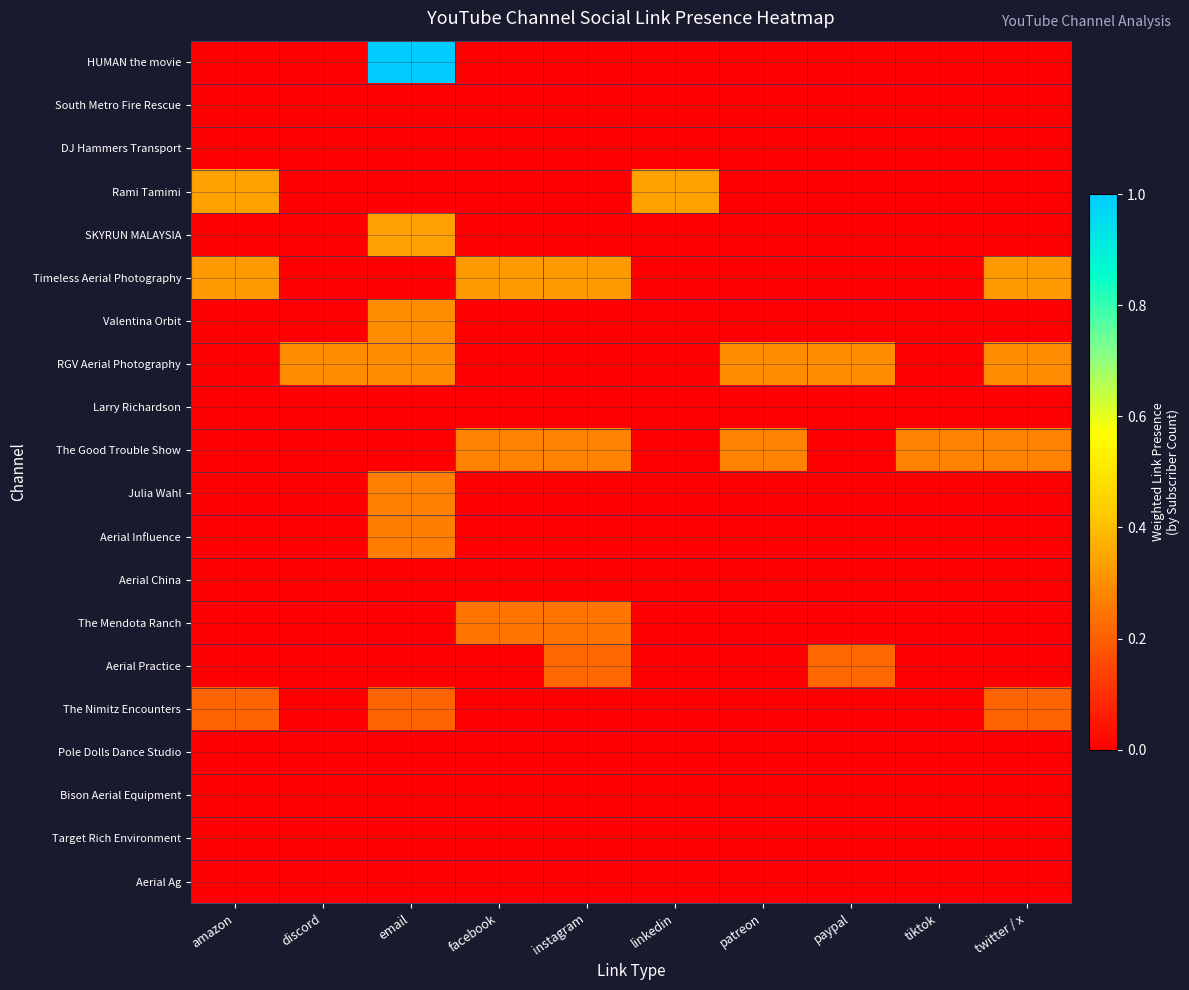

Reading left to right, what are all the values shown in this chart?

HUMAN the movie: amazon=0.0	discord=0.0	email=1.0	facebook=0.0	instagram=0.0	linkedin=0.0	patreon=0.0	paypal=0.0	tiktok=0.0	twitter / x=0.0
South Metro Fire Rescue: amazon=0.0	discord=0.0	email=0.0	facebook=0.0	instagram=0.0	linkedin=0.0	patreon=0.0	paypal=0.0	tiktok=0.0	twitter / x=0.0
DJ Hammers Transport: amazon=0.0	discord=0.0	email=0.0	facebook=0.0	instagram=0.0	linkedin=0.0	patreon=0.0	paypal=0.0	tiktok=0.0	twitter / x=0.0
Rami Tamimi: amazon=0.3	discord=0.0	email=0.0	facebook=0.0	instagram=0.0	linkedin=0.3	patreon=0.0	paypal=0.0	tiktok=0.0	twitter / x=0.0
SKYRUN MALAYSIA: amazon=0.0	discord=0.0	email=0.3	facebook=0.0	instagram=0.0	linkedin=0.0	patreon=0.0	paypal=0.0	tiktok=0.0	twitter / x=0.0
Timeless Aerial Photography: amazon=0.3	discord=0.0	email=0.0	facebook=0.3	instagram=0.3	linkedin=0.0	patreon=0.0	paypal=0.0	tiktok=0.0	twitter / x=0.3
Valentina Orbit: amazon=0.0	discord=0.0	email=0.3	facebook=0.0	instagram=0.0	linkedin=0.0	patreon=0.0	paypal=0.0	tiktok=0.0	twitter / x=0.0
RGV Aerial Photography: amazon=0.0	discord=0.3	email=0.3	facebook=0.0	instagram=0.0	linkedin=0.0	patreon=0.3	paypal=0.3	tiktok=0.0	twitter / x=0.3
Larry Richardson: amazon=0.0	discord=0.0	email=0.0	facebook=0.0	instagram=0.0	linkedin=0.0	patreon=0.0	paypal=0.0	tiktok=0.0	twitter / x=0.0
The Good Trouble Show: amazon=0.0	discord=0.0	email=0.0	facebook=0.3	instagram=0.3	linkedin=0.0	patreon=0.3	paypal=0.0	tiktok=0.3	twitter / x=0.3
Julia Wahl: amazon=0.0	discord=0.0	email=0.3	facebook=0.0	instagram=0.0	linkedin=0.0	patreon=0.0	paypal=0.0	tiktok=0.0	twitter / x=0.0
Aerial Influence: amazon=0.0	discord=0.0	email=0.3	facebook=0.0	instagram=0.0	linkedin=0.0	patreon=0.0	paypal=0.0	tiktok=0.0	twitter / x=0.0
Aerial China: amazon=0.0	discord=0.0	email=0.0	facebook=0.0	instagram=0.0	linkedin=0.0	patreon=0.0	paypal=0.0	tiktok=0.0	twitter / x=0.0
The Mendota Ranch: amazon=0.0	discord=0.0	email=0.0	facebook=0.2	instagram=0.2	linkedin=0.0	patreon=0.0	paypal=0.0	tiktok=0.0	twitter / x=0.0
Aerial Practice: amazon=0.0	discord=0.0	email=0.0	facebook=0.0	instagram=0.2	linkedin=0.0	patreon=0.0	paypal=0.2	tiktok=0.0	twitter / x=0.0
The Nimitz Encounters: amazon=0.2	discord=0.0	email=0.2	facebook=0.0	instagram=0.0	linkedin=0.0	patreon=0.0	paypal=0.0	tiktok=0.0	twitter / x=0.2
Pole Dolls Dance Studio: amazon=0.0	discord=0.0	email=0.0	facebook=0.0	instagram=0.0	linkedin=0.0	patreon=0.0	paypal=0.0	tiktok=0.0	twitter / x=0.0
Bison Aerial Equipment: amazon=0.0	discord=0.0	email=0.0	facebook=0.0	instagram=0.0	linkedin=0.0	patreon=0.0	paypal=0.0	tiktok=0.0	twitter / x=0.0
Target Rich Environment: amazon=0.0	discord=0.0	email=0.0	facebook=0.0	instagram=0.0	linkedin=0.0	patreon=0.0	paypal=0.0	tiktok=0.0	twitter / x=0.0
Aerial Ag: amazon=0.0	discord=0.0	email=0.0	facebook=0.0	instagram=0.0	linkedin=0.0	patreon=0.0	paypal=0.0	tiktok=0.0	twitter / x=0.0